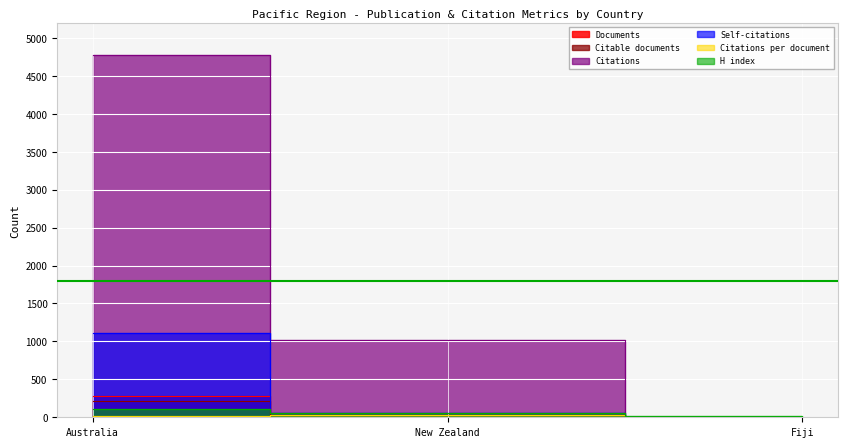

Between Fiji and Australia, which is larger?

Australia